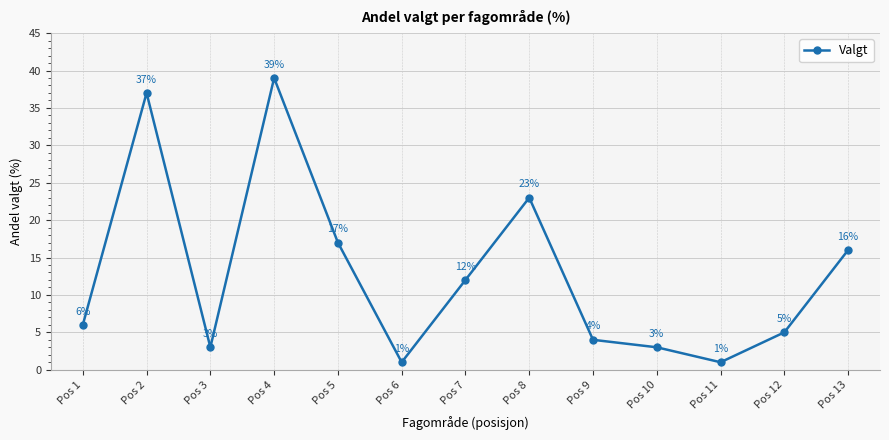

What is the sum of all values?

167